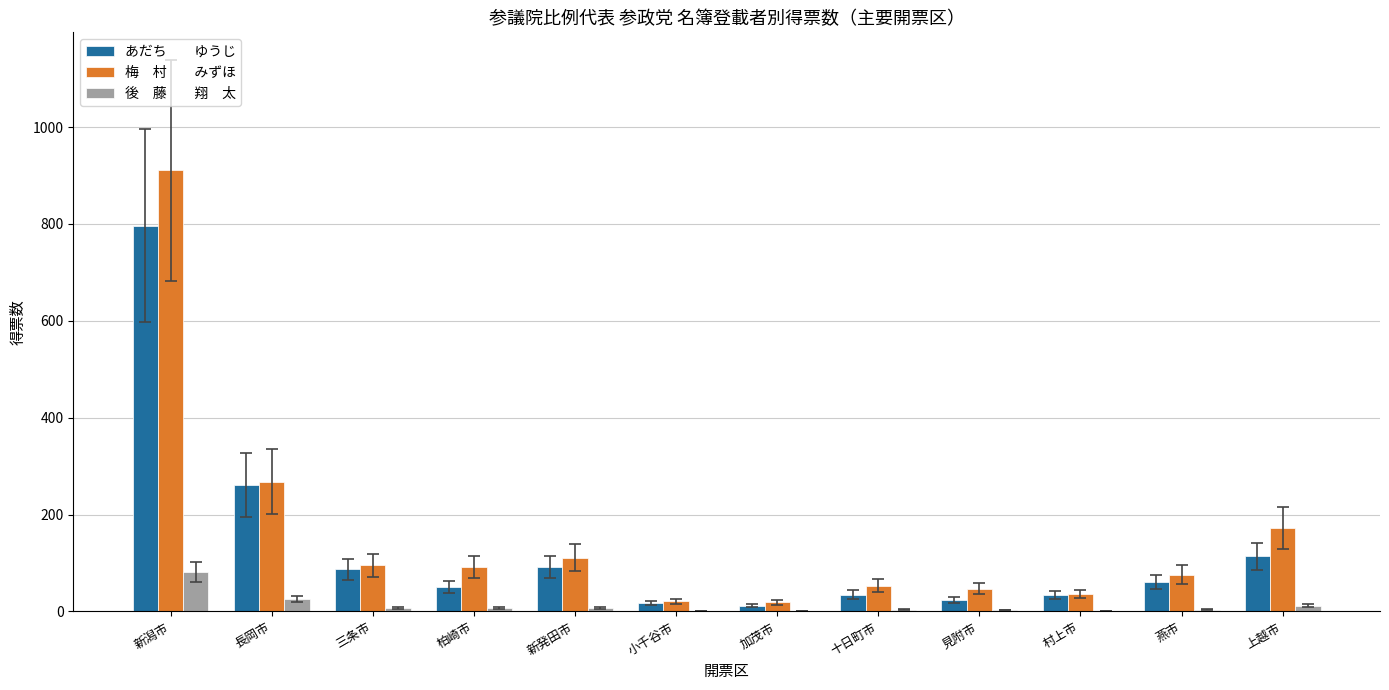

How many categories are shown in the chart?

12